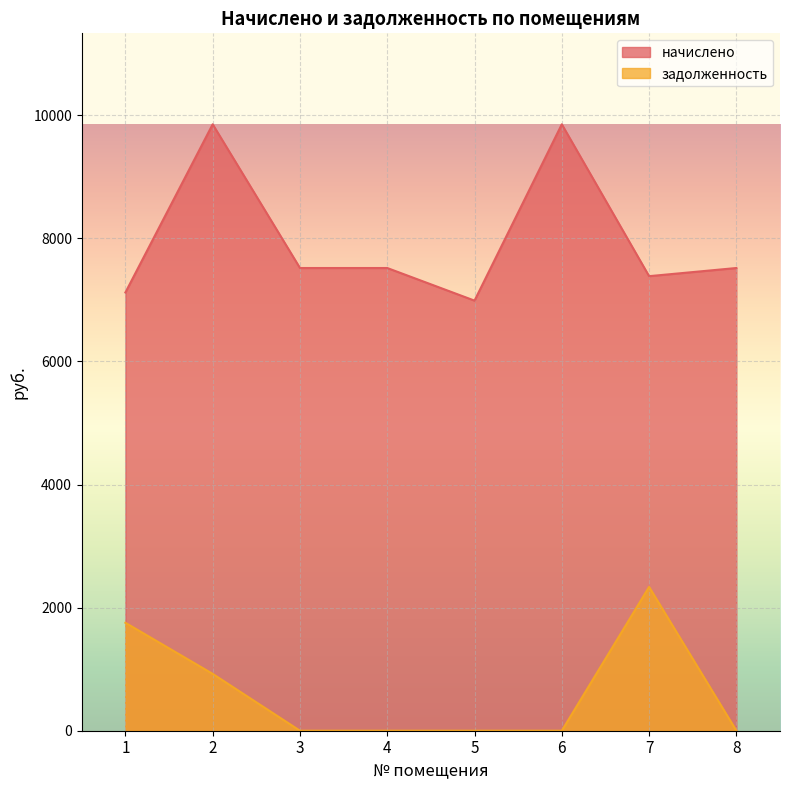

Reading left to right, transcribe all the data shown in this chart.

начислено: 7120.8	9853.3	7518.2	7518.2	6988.3	9853.2	7385.8	7518.2
задолженность: 1753.8	923.7	0.0	0.0	0.0	0.0	2336.3	0.0